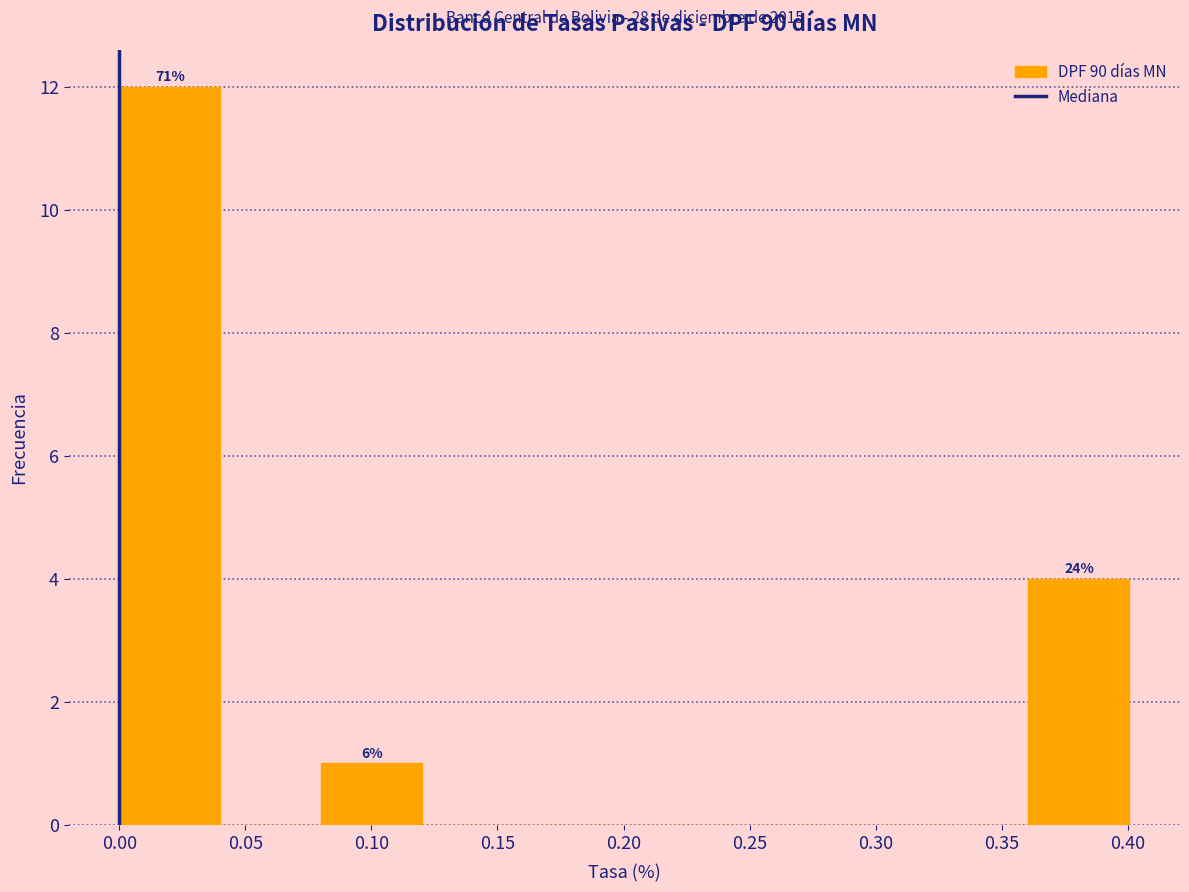

Over which range of the x-axis is the bar tallest?

0.00 to 0.04